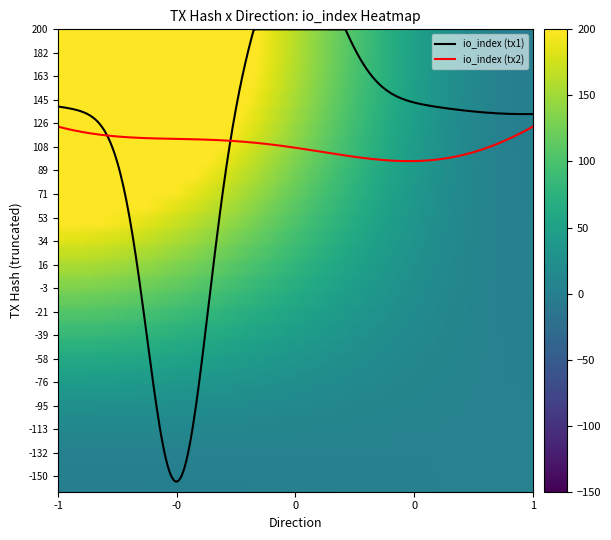

Is this an area chart (filled region under the line)?

No